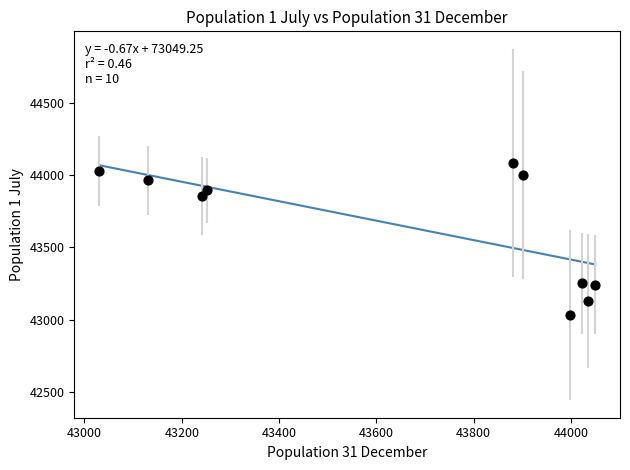

What is the average Y value?

43648